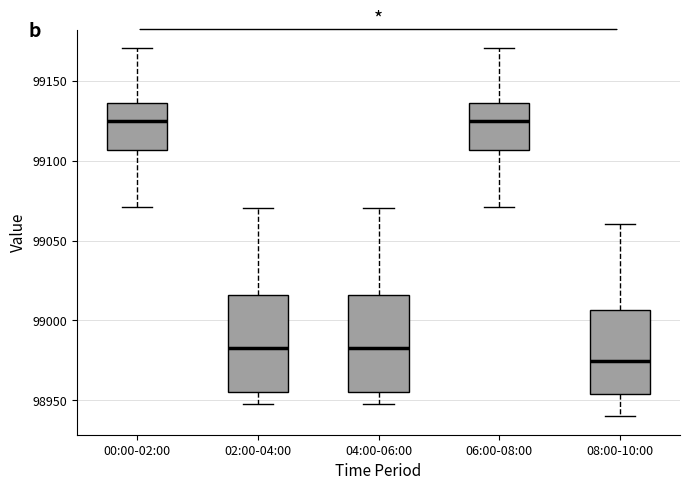

Reading left to right, transcribe this box plot: for each box, give where its median line is, the range the box spans, and where its two whiskers end, as read against the y-axis. The values are not printed on the chart, so give them approximately, as read against the axis.

00:00-02:00: median 99125, box 99105 to 99135, whiskers 99070 to 99170
02:00-04:00: median 98985, box 98955 to 99015, whiskers 98950 to 99070
04:00-06:00: median 98985, box 98955 to 99015, whiskers 98950 to 99070
06:00-08:00: median 99125, box 99105 to 99135, whiskers 99070 to 99170
08:00-10:00: median 98975, box 98955 to 99005, whiskers 98940 to 99060